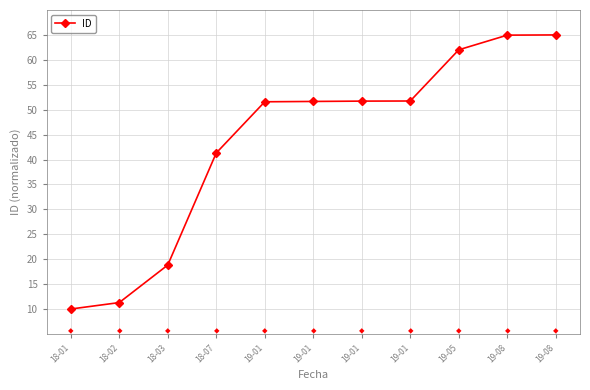

Reading left to right, list all the values displayed in this chart.

18-01=10.0	18-02=11.3	18-03=18.8	18-07=41.3	19-01=51.6	19-01=51.7	19-01=51.7	19-01=51.7	19-05=62.0	19-08=65.0	19-08=65.0